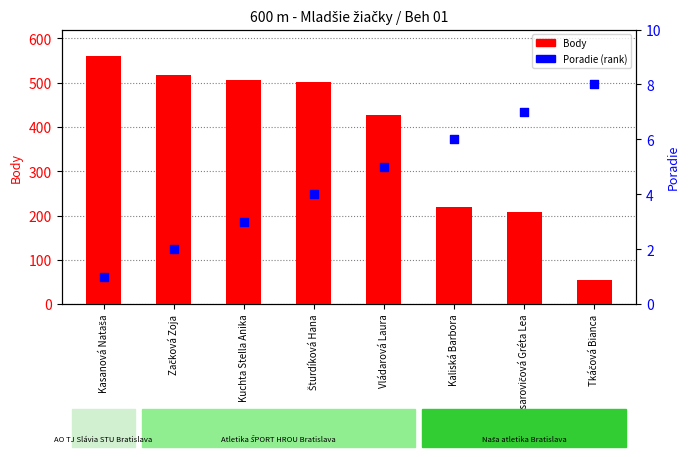

Which series has the largest Y range (max minus min)?

Body